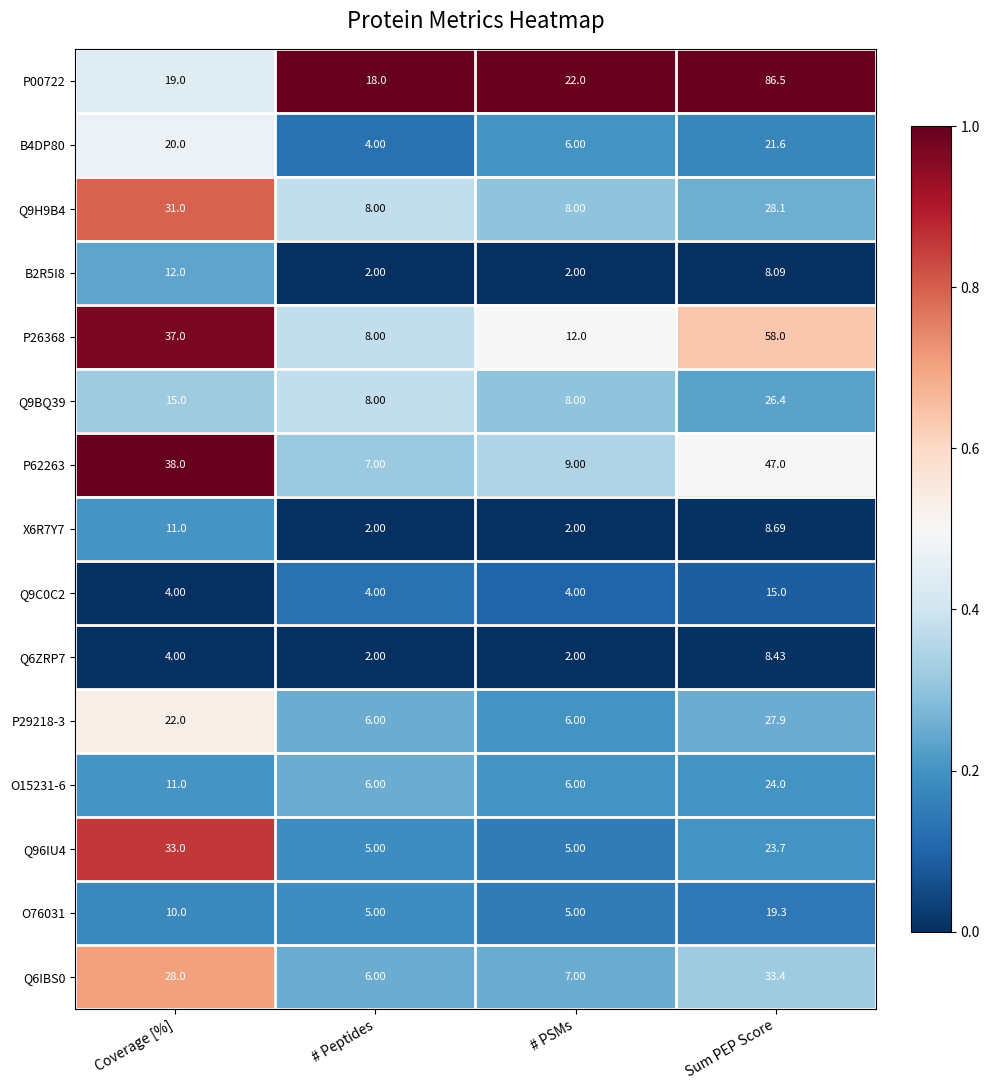

Which series changed the most between # Peptides and Sum PEP Score?

P00722